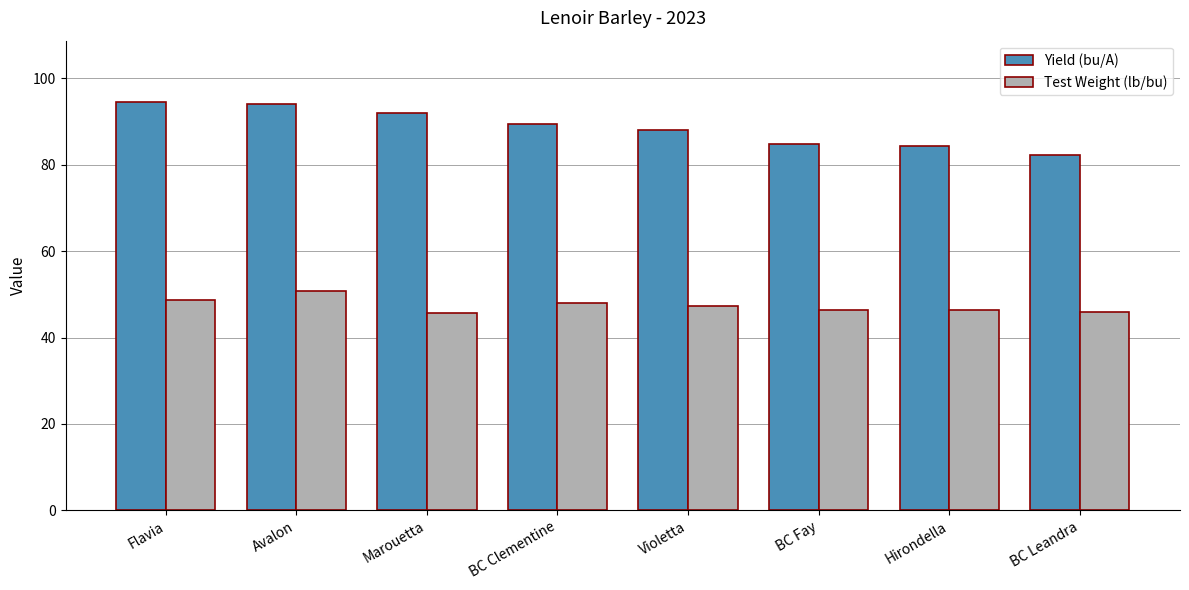

How many data points does each series have?

8